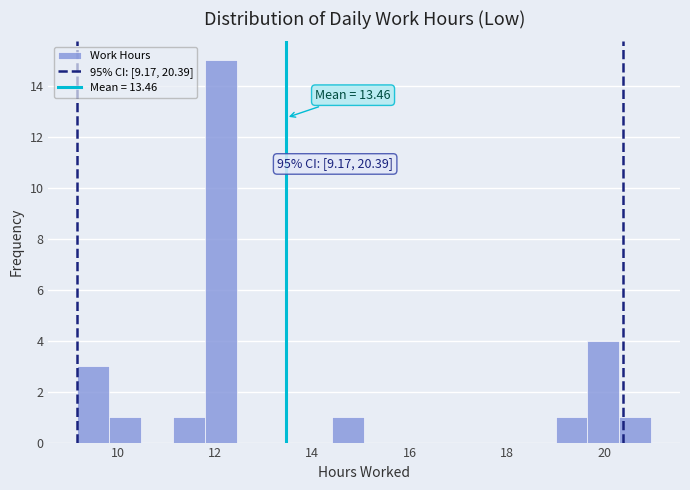

Around what value on the x-axis is the tallest bar? Give the approximate position of its centre, as read against the axis.

12.2